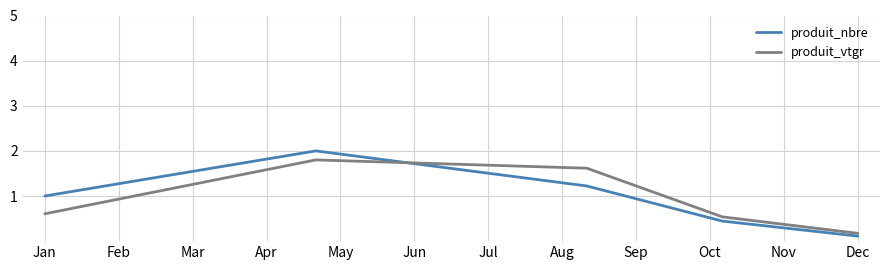

What is the difference between the maximum and second lowest values in the produit_vtgr series?

1.3